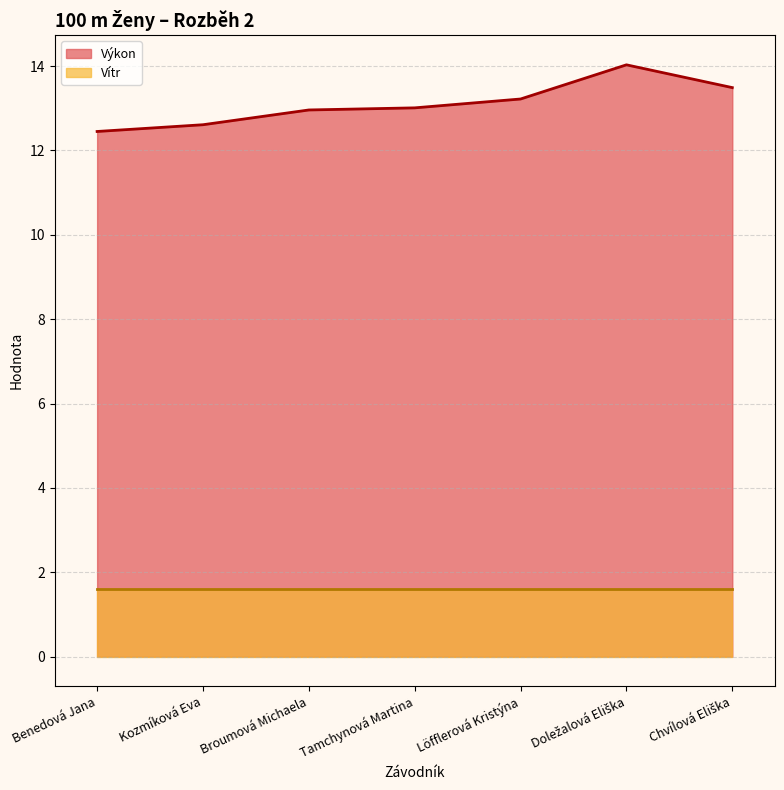

What is the difference between the maximum and minimum values?

1.6